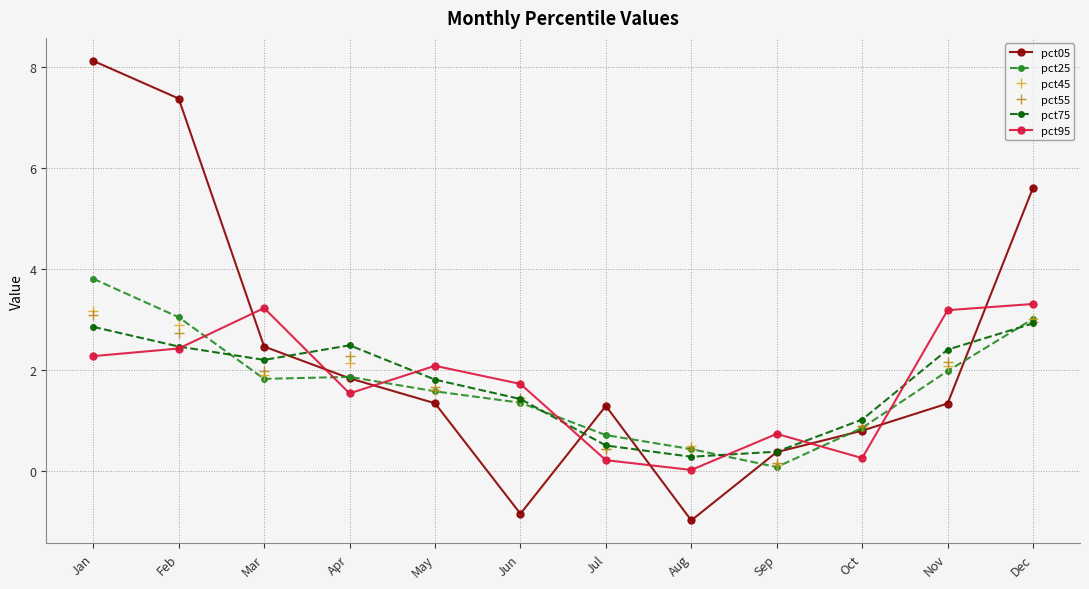

Read the pct55 value at Jul.

0.4